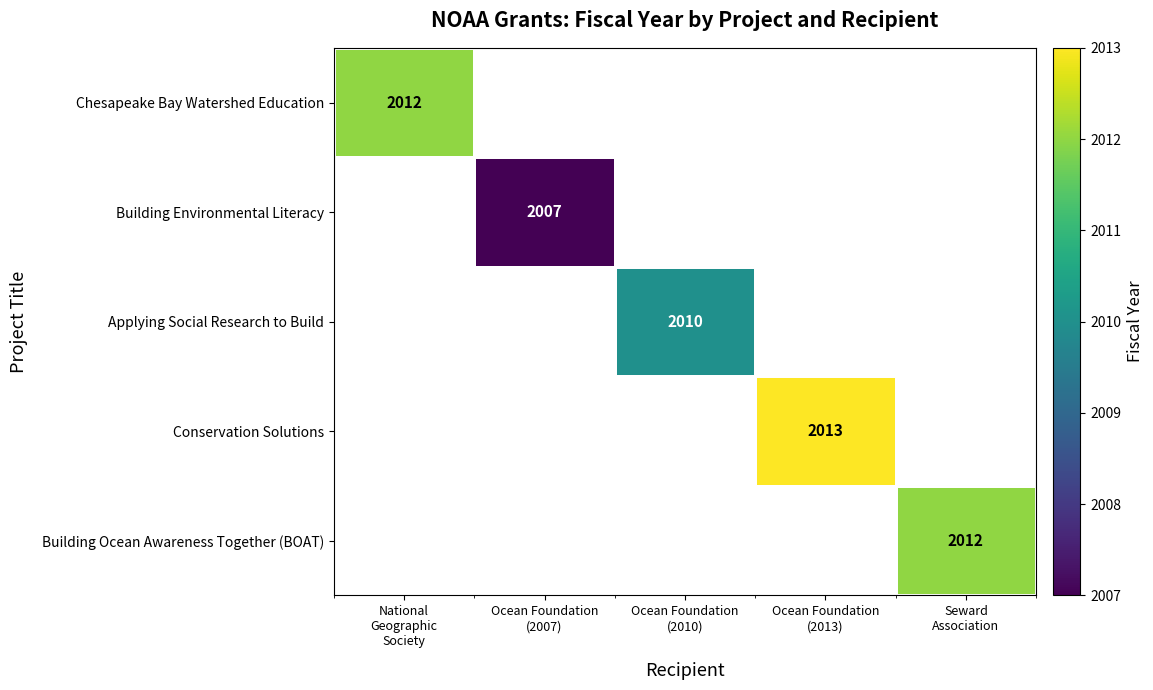

What is the approximate value of Building Ocean Awareness Together (BOAT) at Seward Association?

2012.0